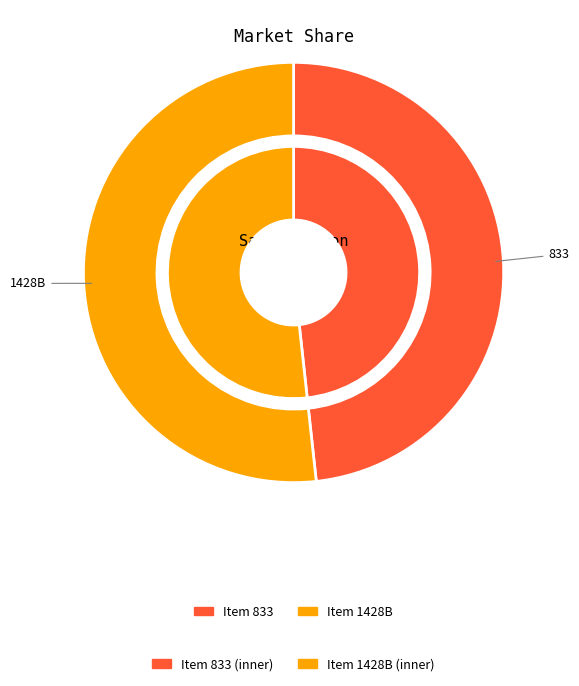

How many slices are in this pie chart?

2